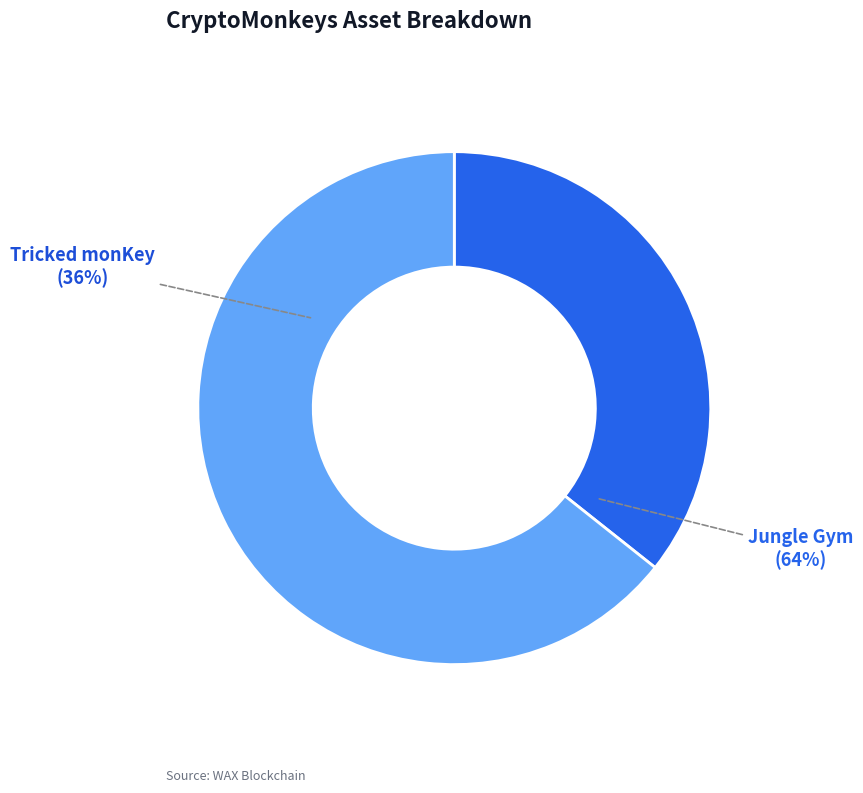

Combined, do Jungle Gym and Tricked monKey account for over 50%?

Yes